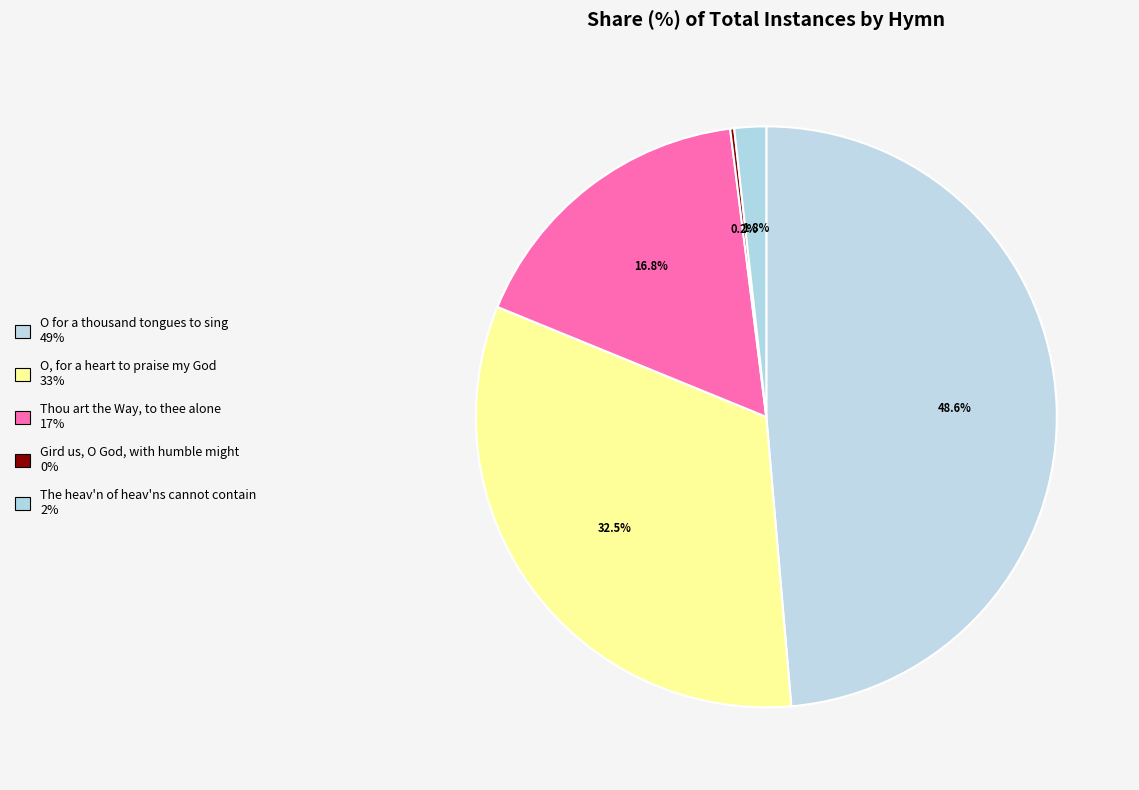

Which category has the smallest portion of the pie?

Gird us, O God, with humble might